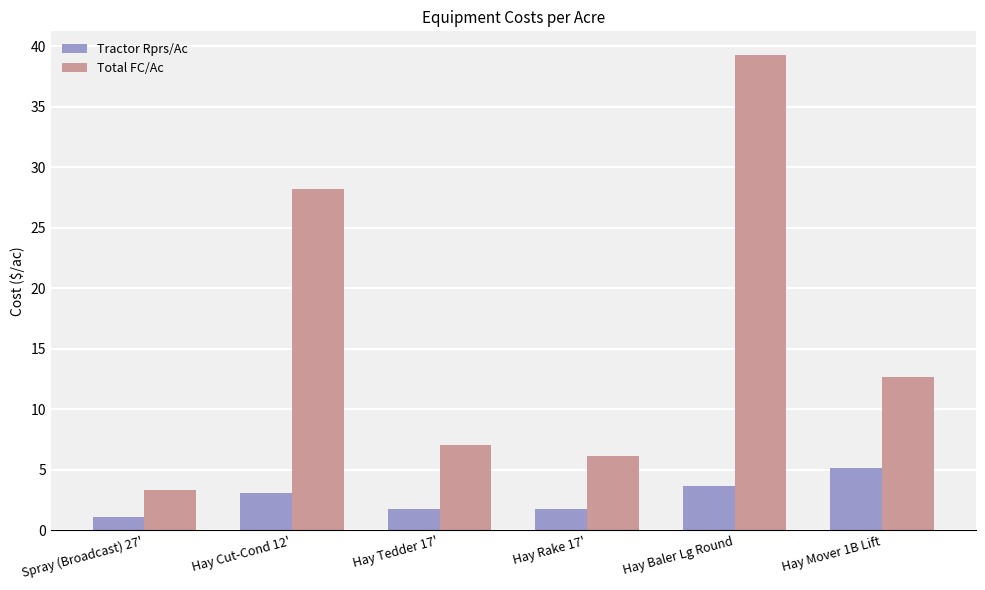

Reading left to right, extract all data points from this chart.

Tractor Rprs/Ac: 1.1	3.1	1.7	1.7	3.6	5.2
Total FC/Ac: 3.4	28.2	7.1	6.2	39.3	12.7